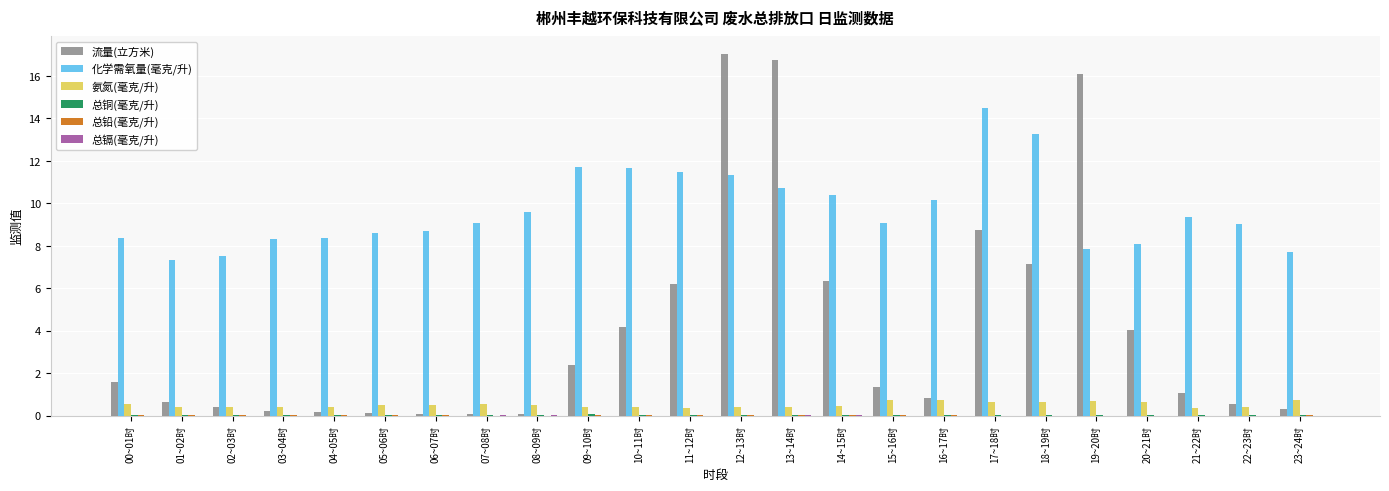

True or false: 流量(立方米) has a value of 0.7 at 01~02时.

True